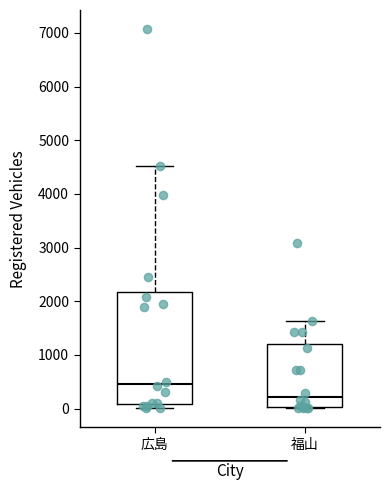

Reading left to right, transcribe this box plot: for each box, give where its median line is, the range the box spans, and where its two whiskers end, as read against the y-axis. The values are not printed on the chart, so give them approximately, as read against the axis.

広島: median 500, box 100 to 2200, whiskers 0 to 4500
福山: median 200, box 0 to 1200, whiskers 0 to 1600